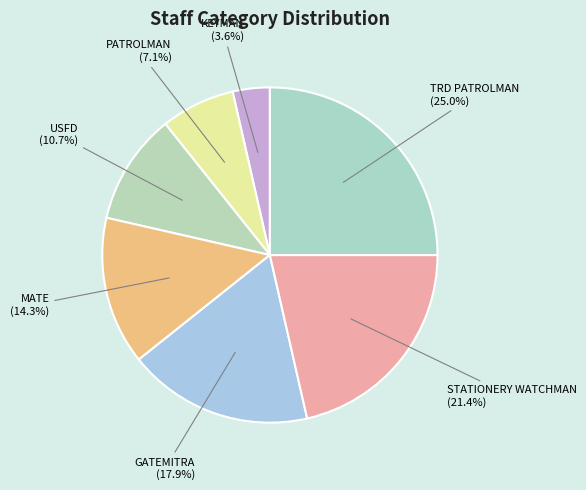

What is the largest slice in the pie chart?

TRD PATROLMAN